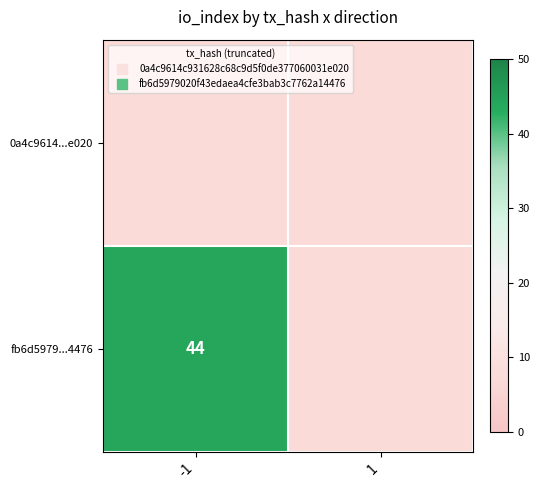

How many distinct data groups are displayed?

2